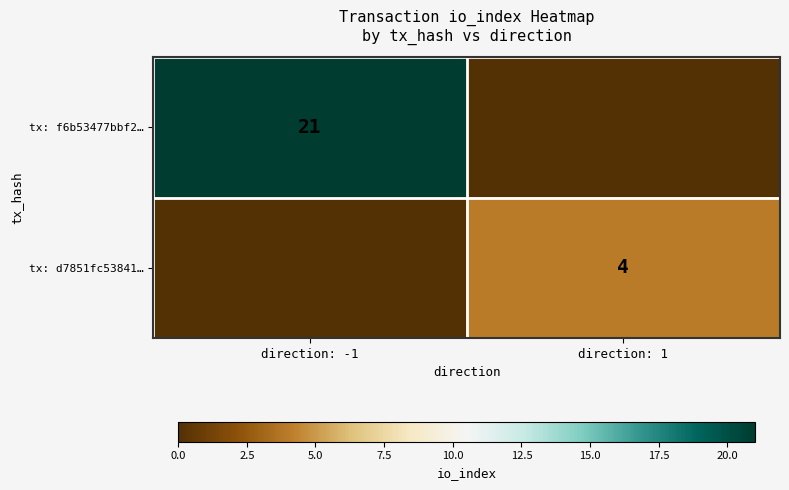

The tx: f6b53477bbf2… series shows 21 at direction: -1. True or false?

True